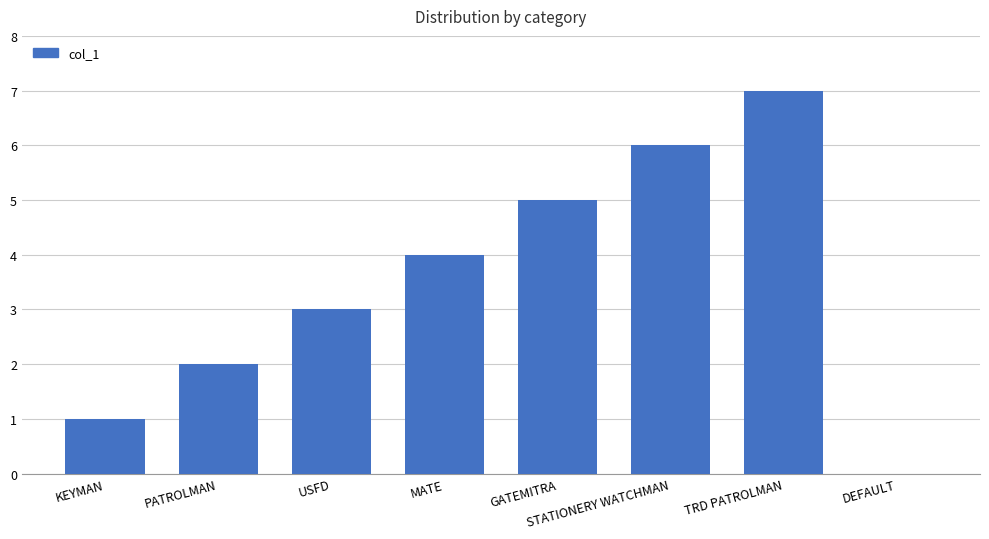

What is the maximum value shown in the chart?

7